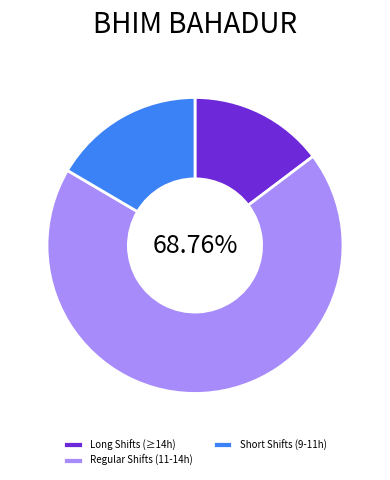

Is the sum of Regular Shifts (11-14h) and Long Shifts (≥14h) greater than half?

Yes